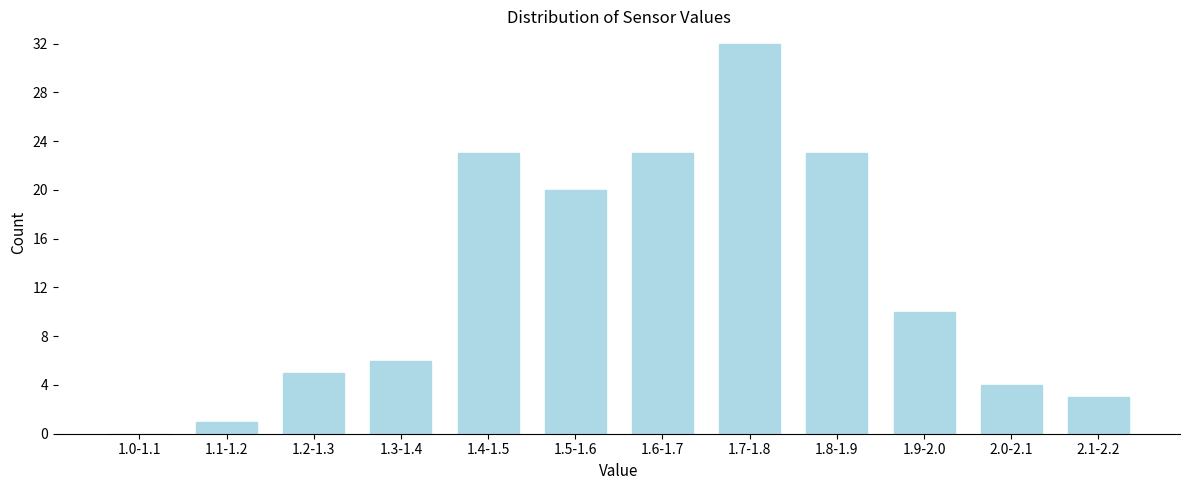

Reading left to right, what are all the values shown in this chart?

1.0-1.1=0	1.1-1.2=1	1.2-1.3=5	1.3-1.4=6	1.4-1.5=23	1.5-1.6=20	1.6-1.7=23	1.7-1.8=32	1.8-1.9=23	1.9-2.0=10	2.0-2.1=4	2.1-2.2=3